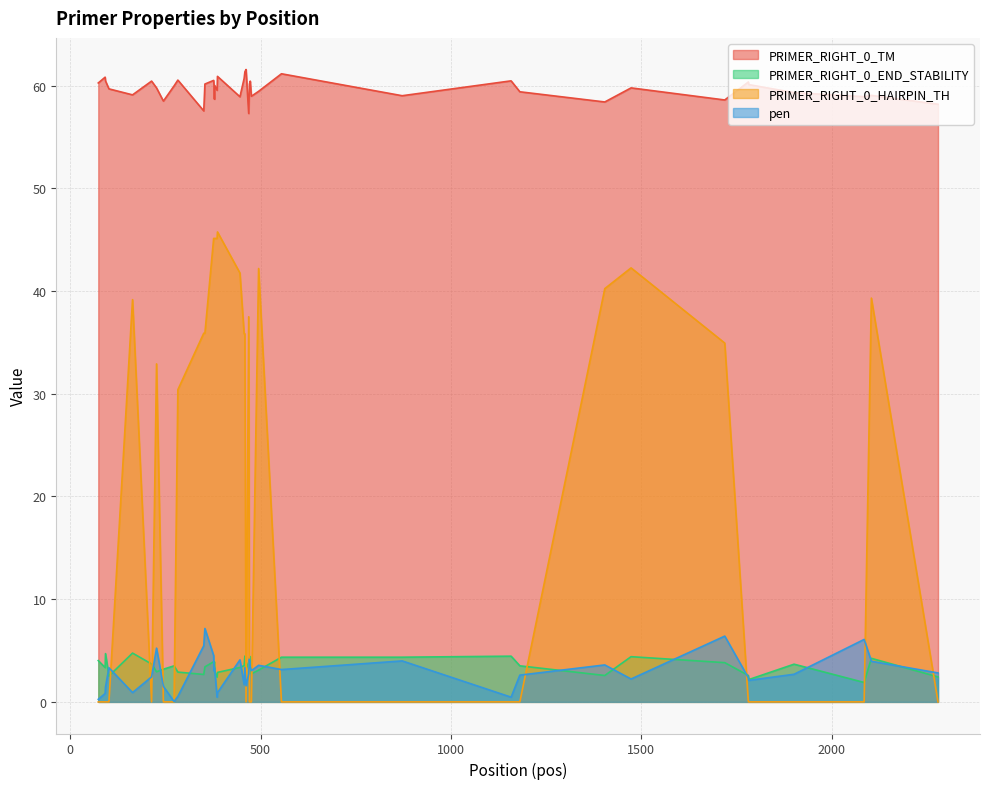

What is the average value of the PRIMER_RIGHT_0_END_STABILITY series?

3.5